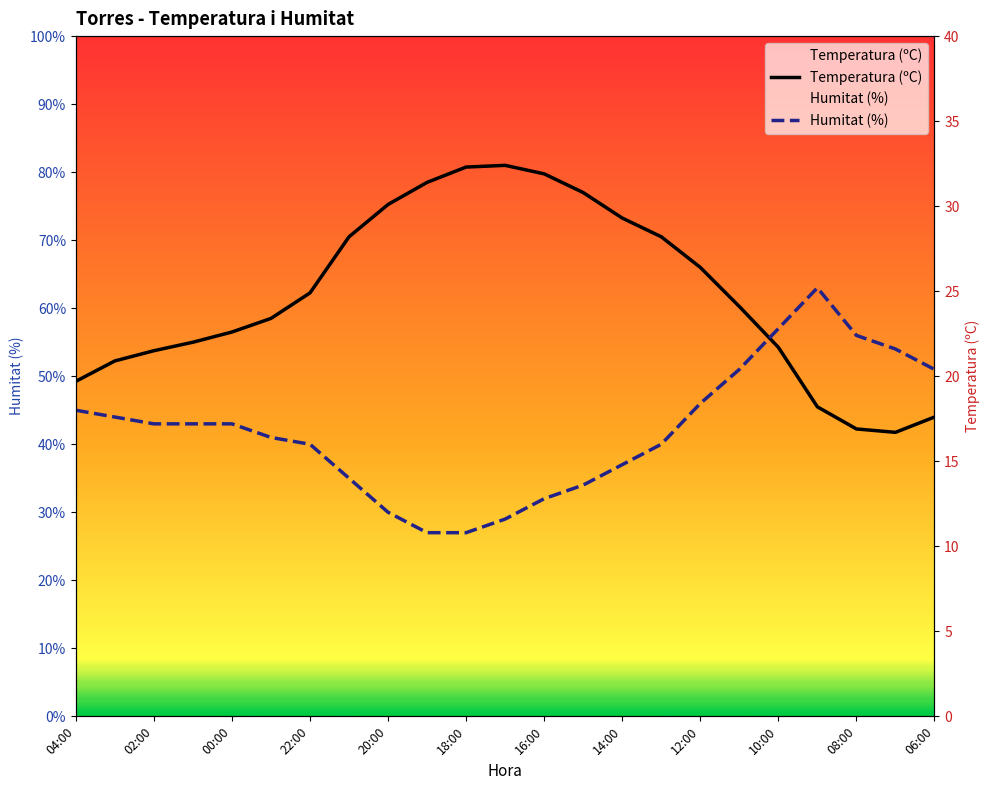

True or false: Temperatura (ºC) and Humitat (%) intersect in this chart.

True